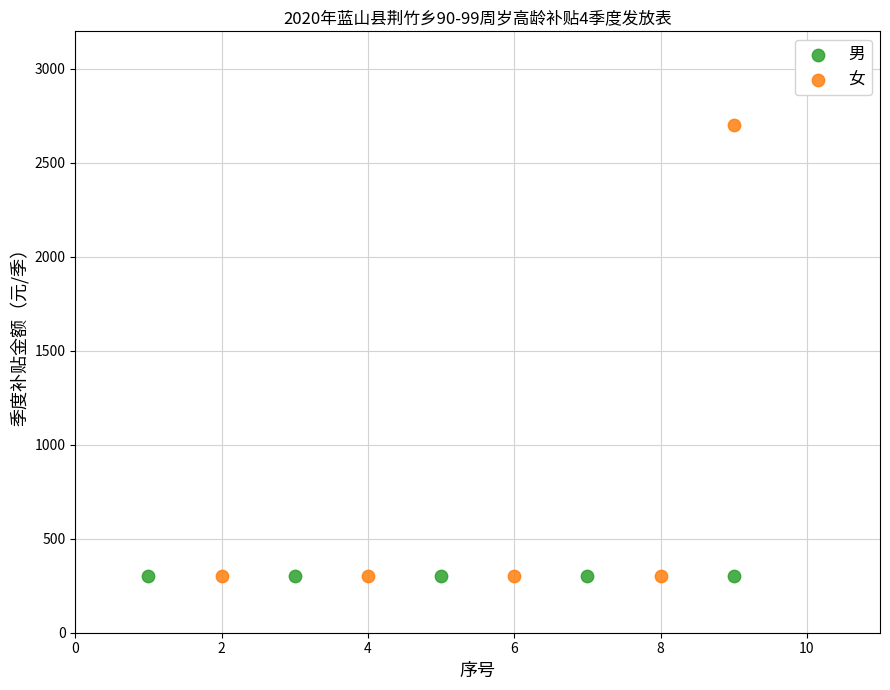

Which series contains the highest Y value?

女